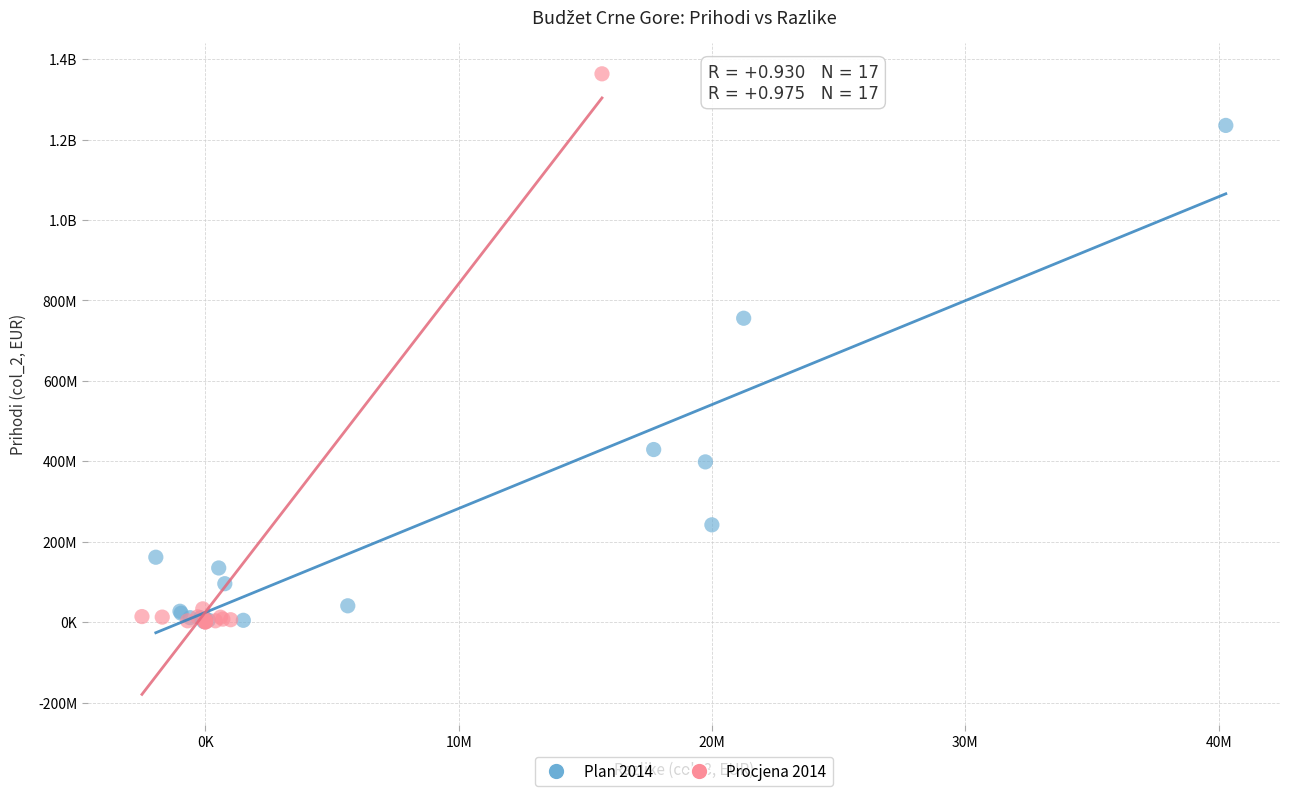

What are all the series names shown in the legend?

Plan 2014, Procjena 2014